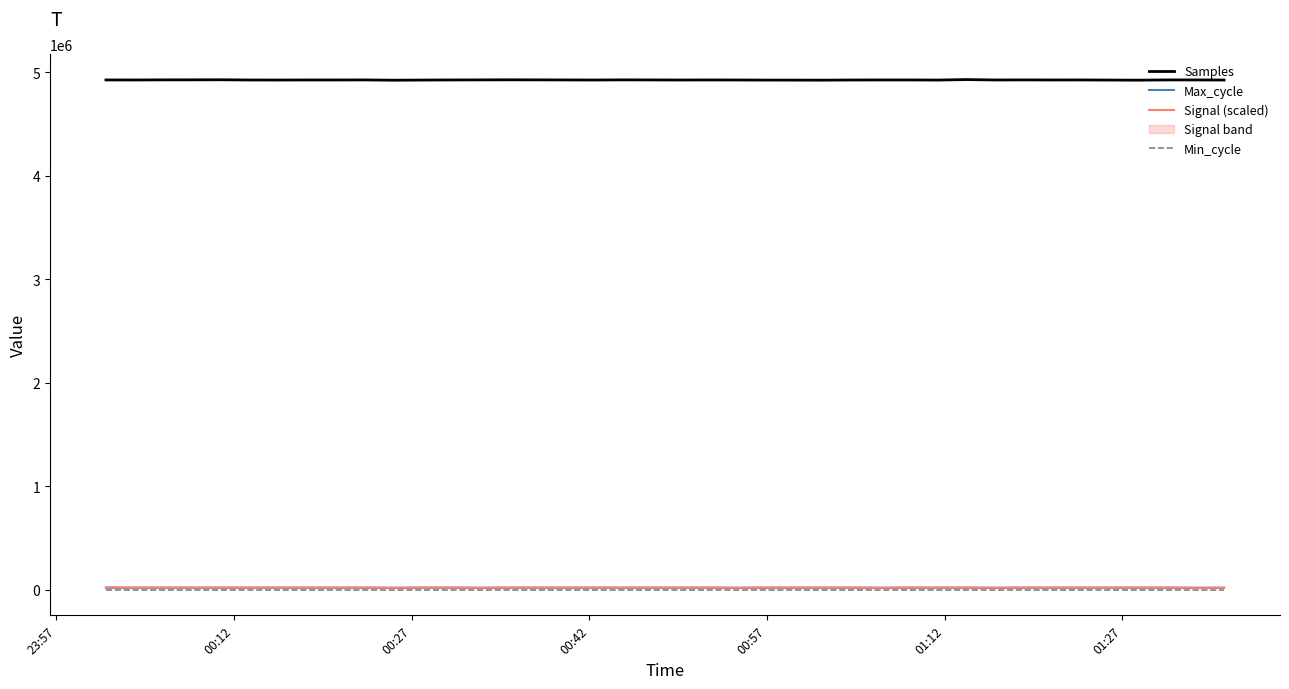

True or false: Max_cycle and Samples intersect in this chart.

False